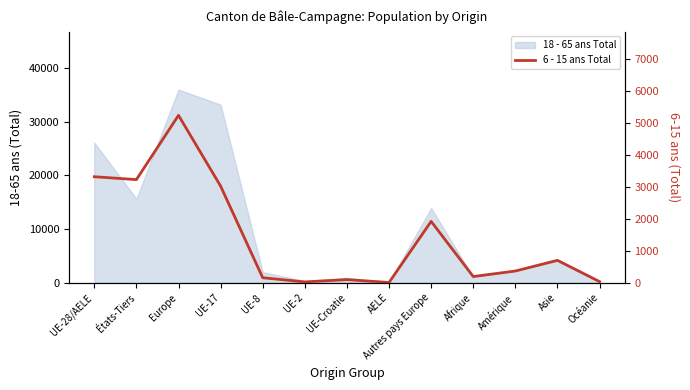

What is the label of the 4th point from the right?

Afrique